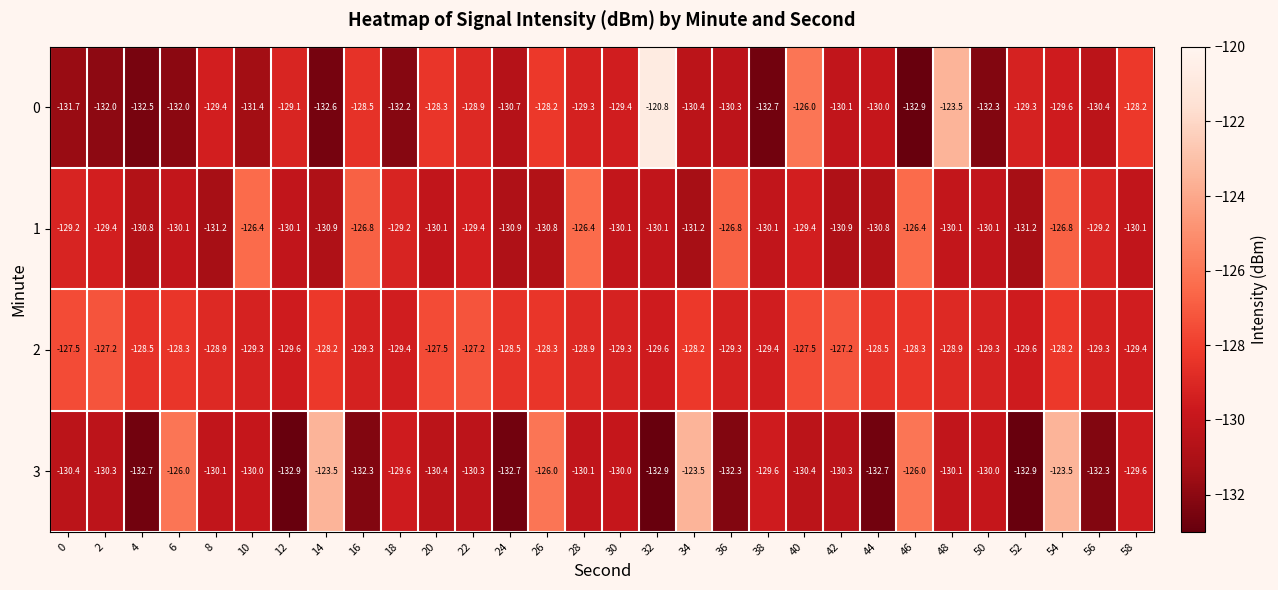

What is the difference between the maximum and second lowest values in the 2 series?

2.4